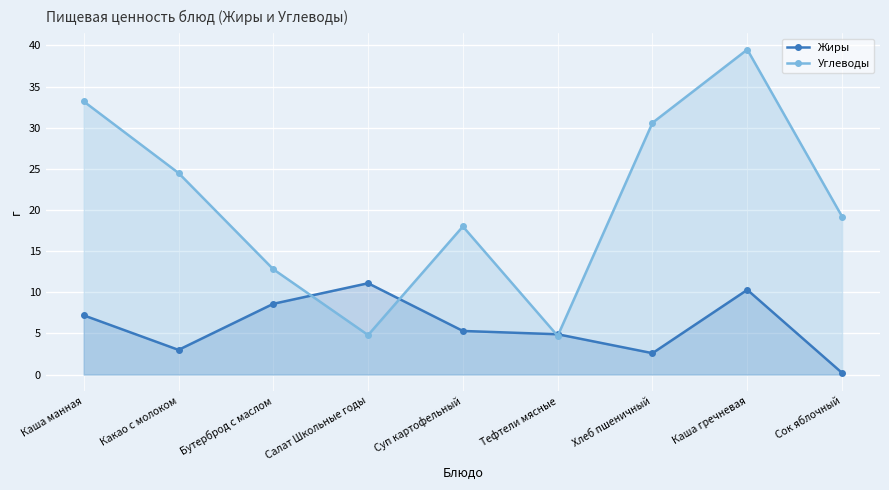

At which category is the sum across all series the highest?

Каша гречневая